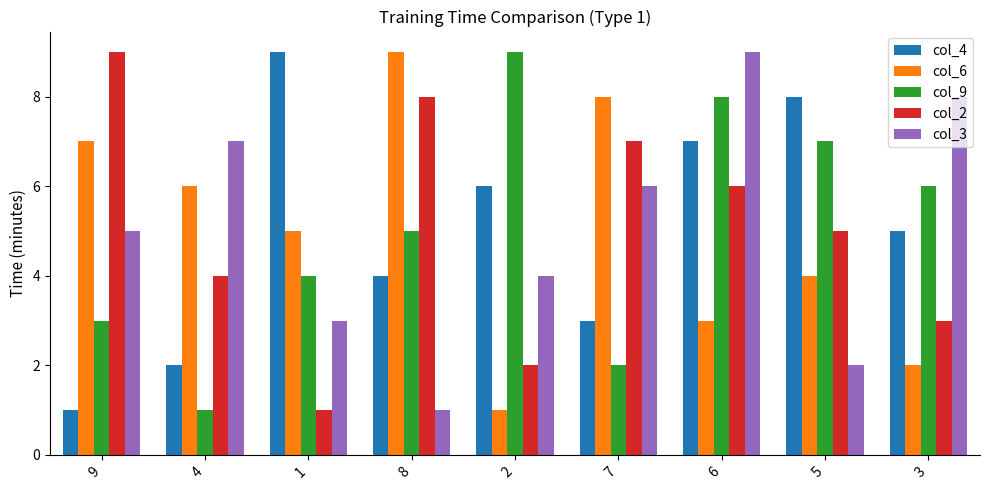

How many categories are shown in the chart?

9